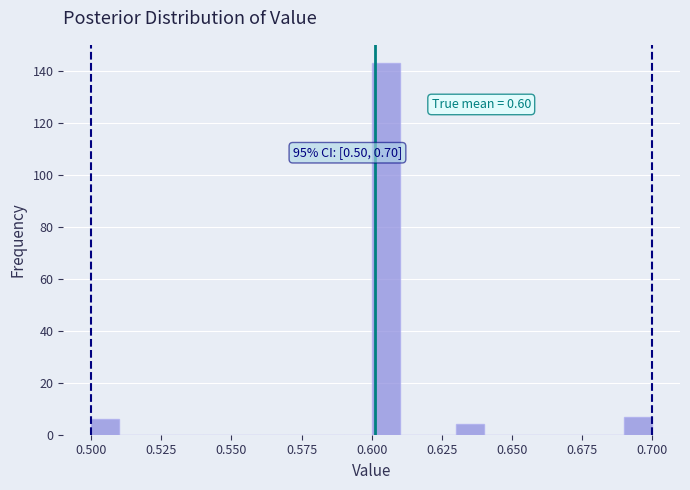

Around what value on the x-axis is the tallest bar? Give the approximate position of its centre, as read against the axis.

0.605